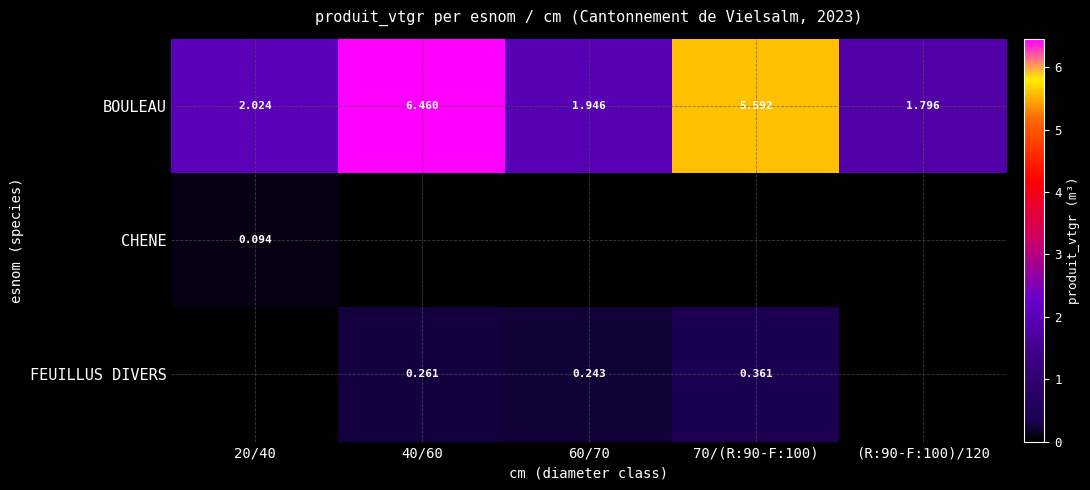

Which has a higher value, 70/(R:90-F:100) or 20/40?

70/(R:90-F:100)